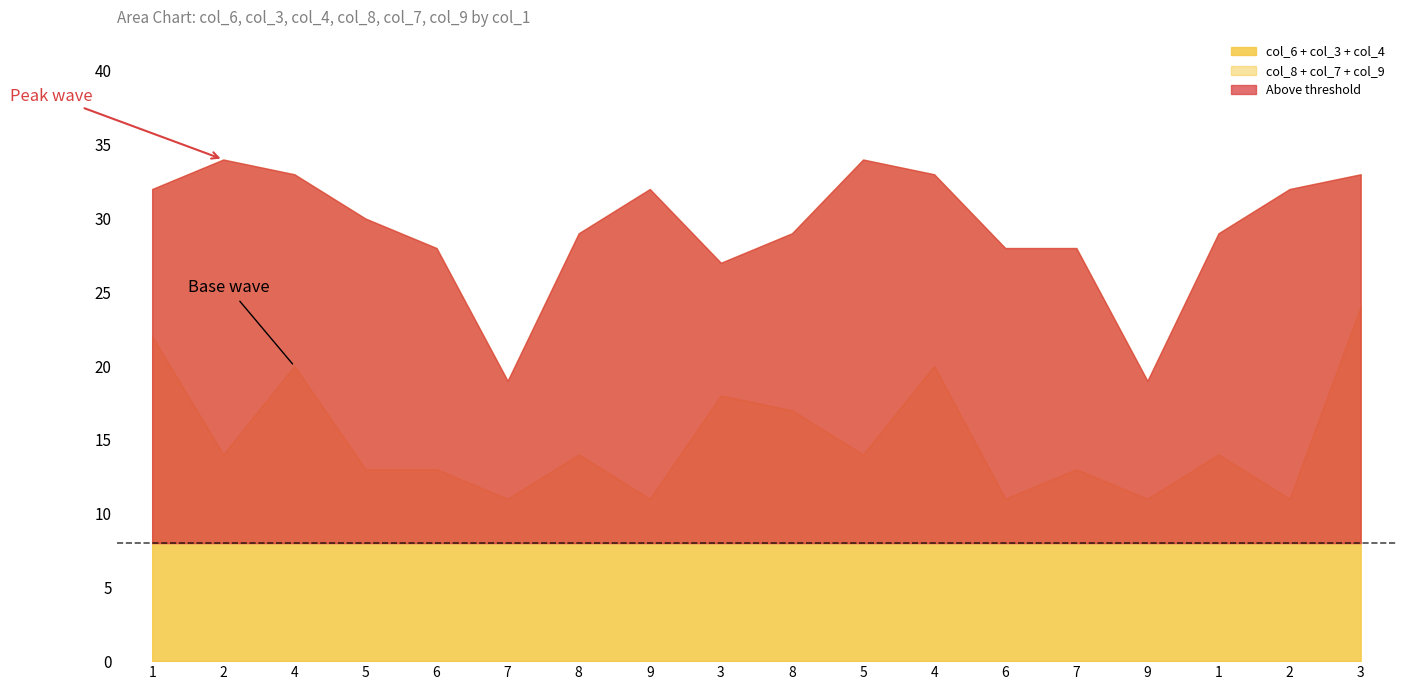

Which category has the lowest value in the col_9 series?

4